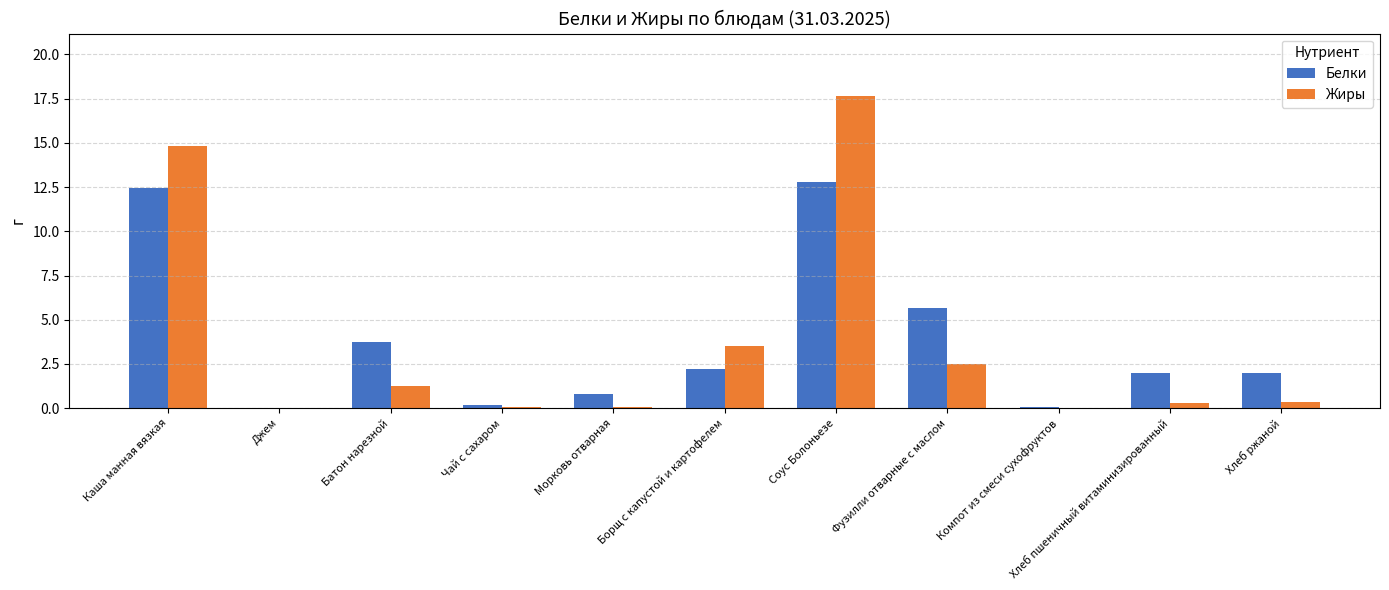

Which category has the highest value in the Белки series?

Соус Болоньезе